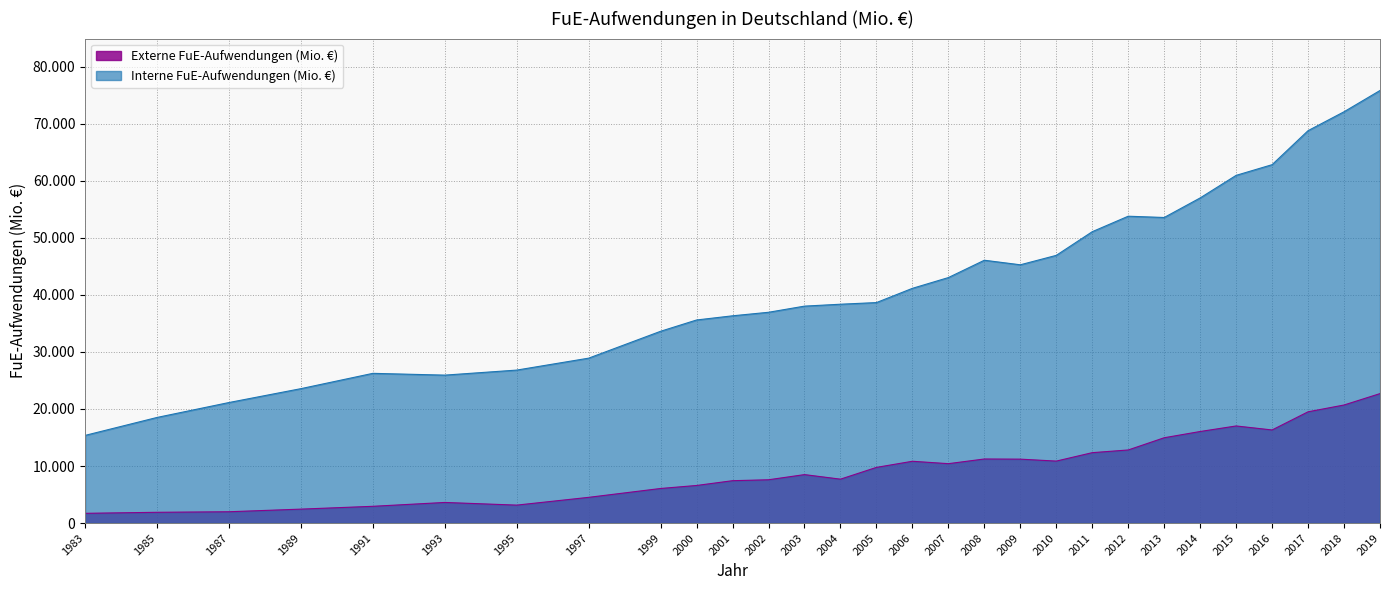

What is the difference between the highest and lowest values at 2018?

51406